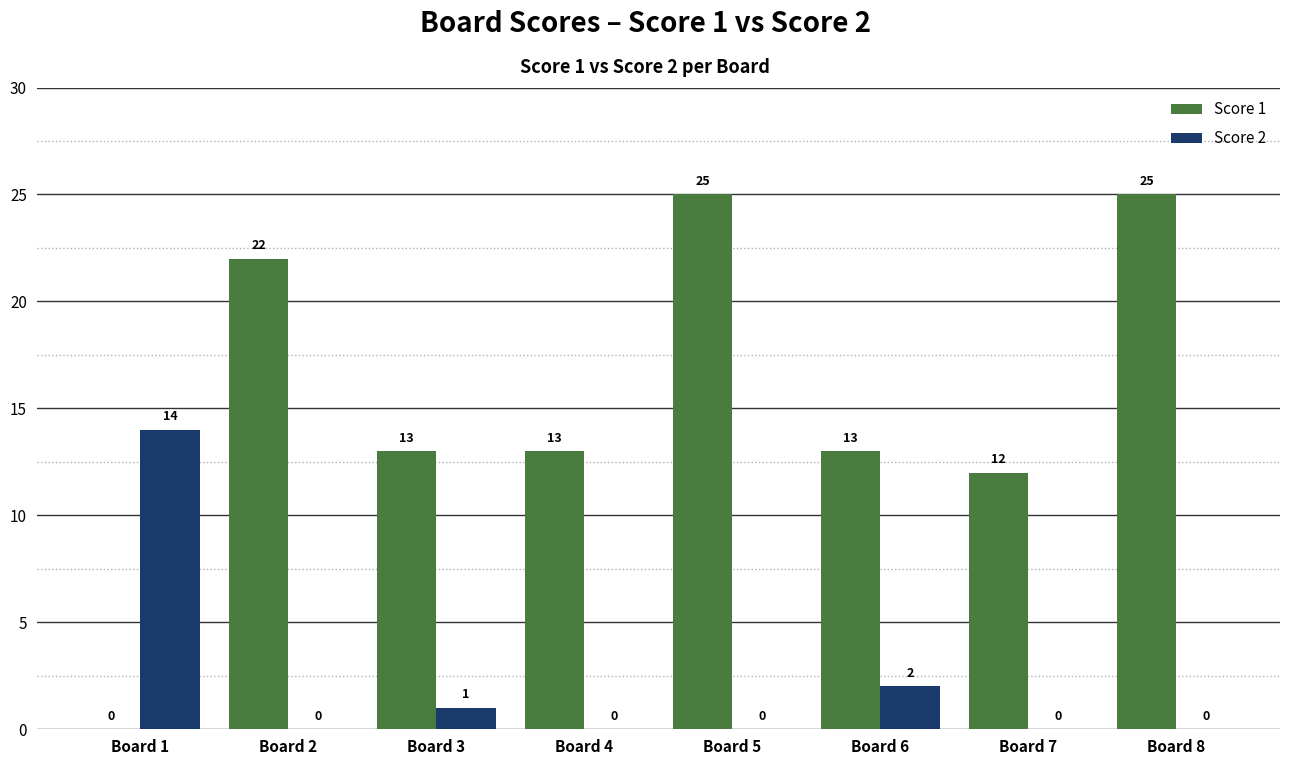

Between Board 4 and Board 8, which series saw the biggest shift?

Score 1